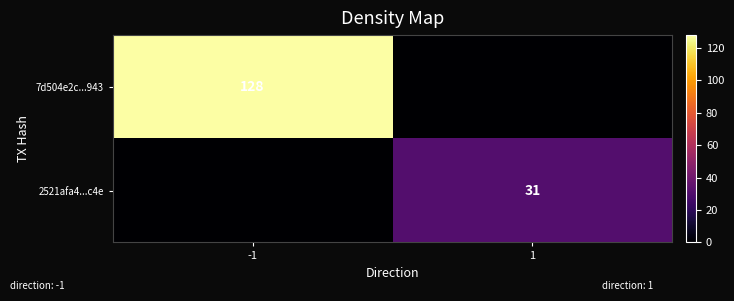

How many data points does each series have?

2